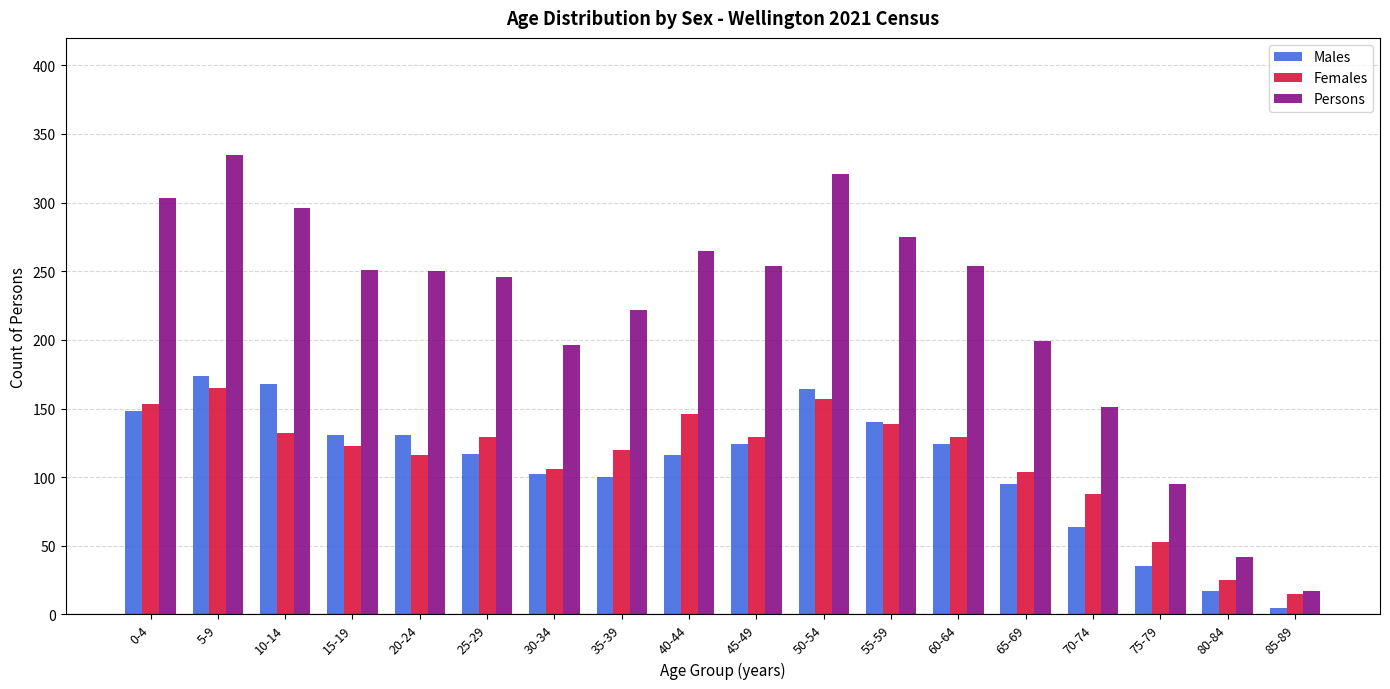

True or false: Males has a value of 193 at 60-64.

False